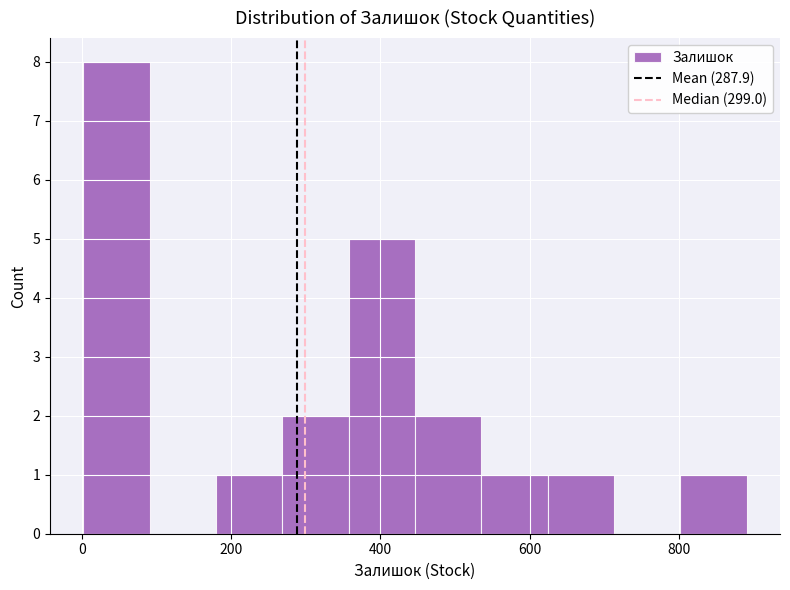

What is the height of the bar covering 260 to 360 on the x-axis? Neither the bar edges nor the heights are printed on the chart, so give them approximately, as read against the axes.

2